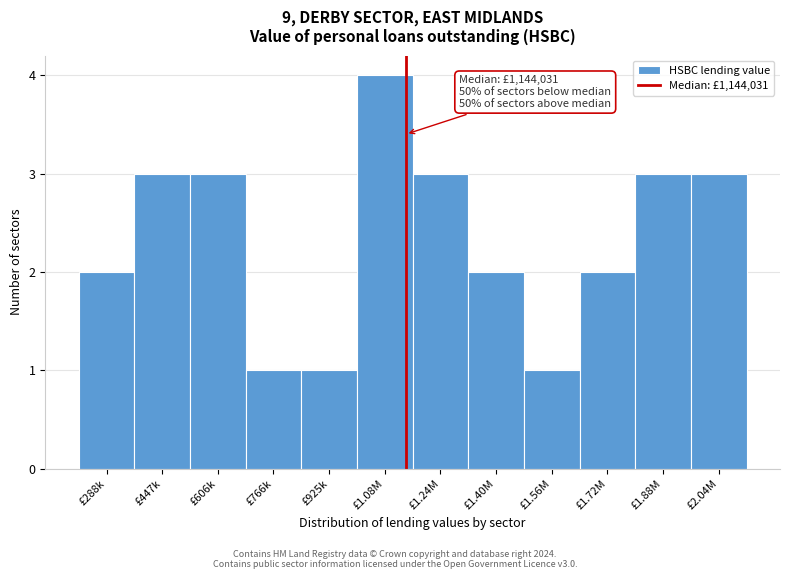

Reading left to right, list all the values displayed in this chart.

£288k=2	£447k=3	£606k=3	£766k=1	£925k=1	£1.08M=4	£1.24M=3	£1.40M=2	£1.56M=1	£1.72M=2	£1.88M=3	£2.04M=3